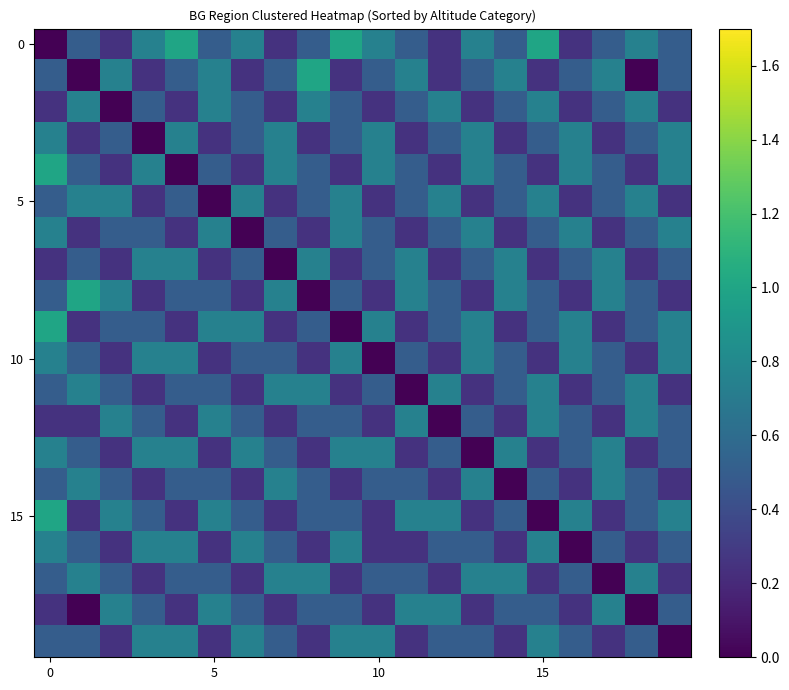

Count the number of data series in this chart.

20